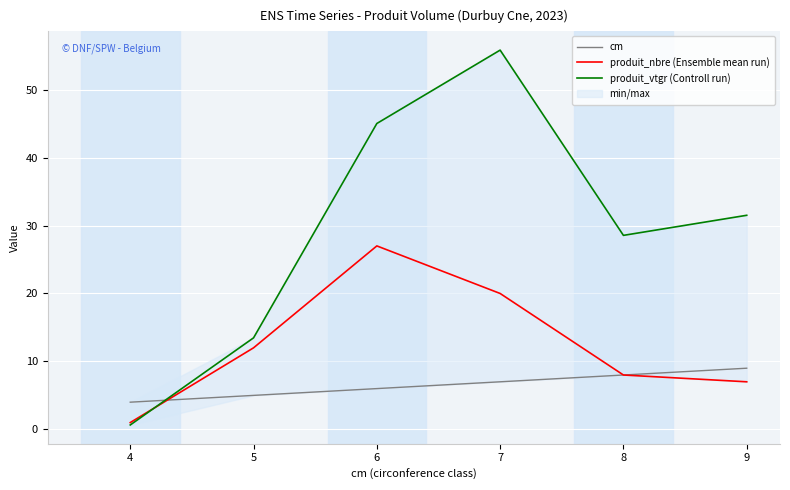

Which series has the largest range (max minus min)?

produit_vtgr (Controll run)